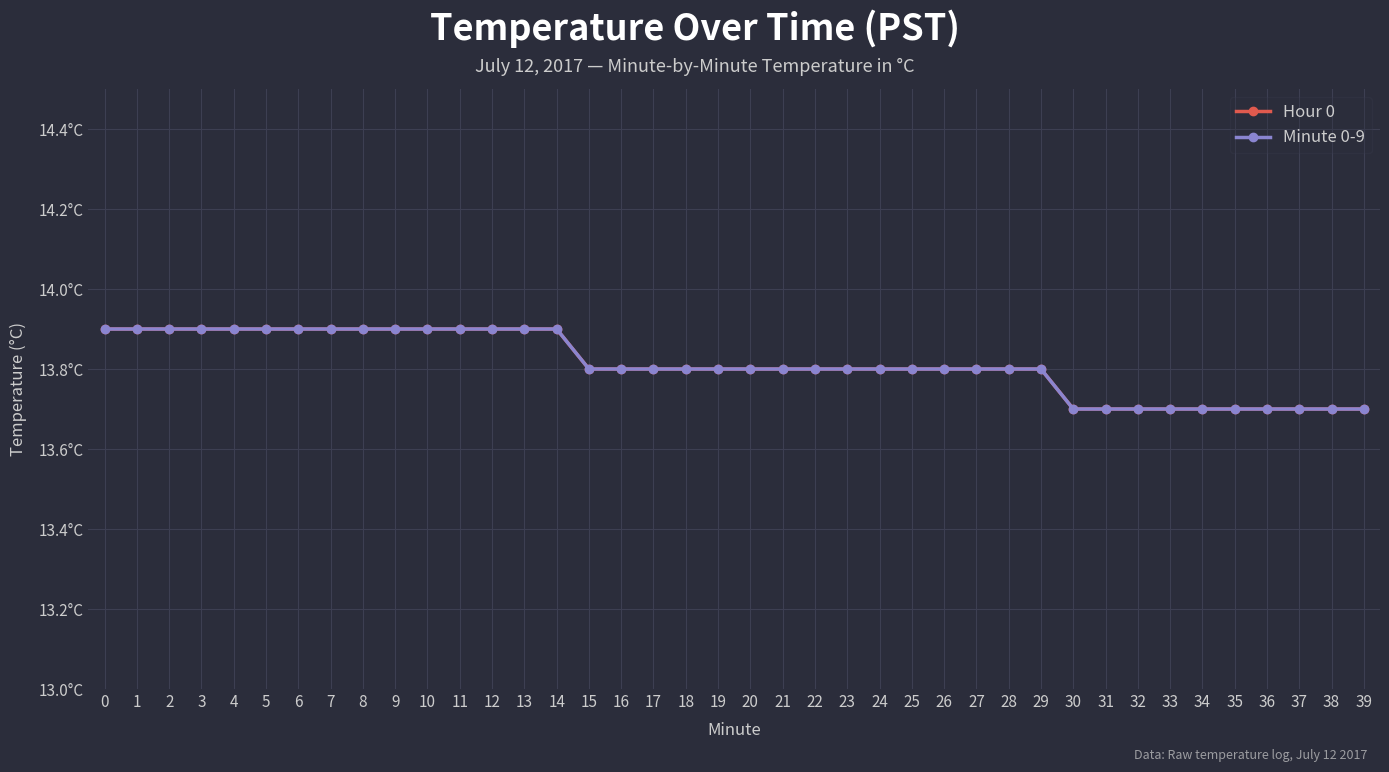

Is this an area chart (filled region under the line)?

No